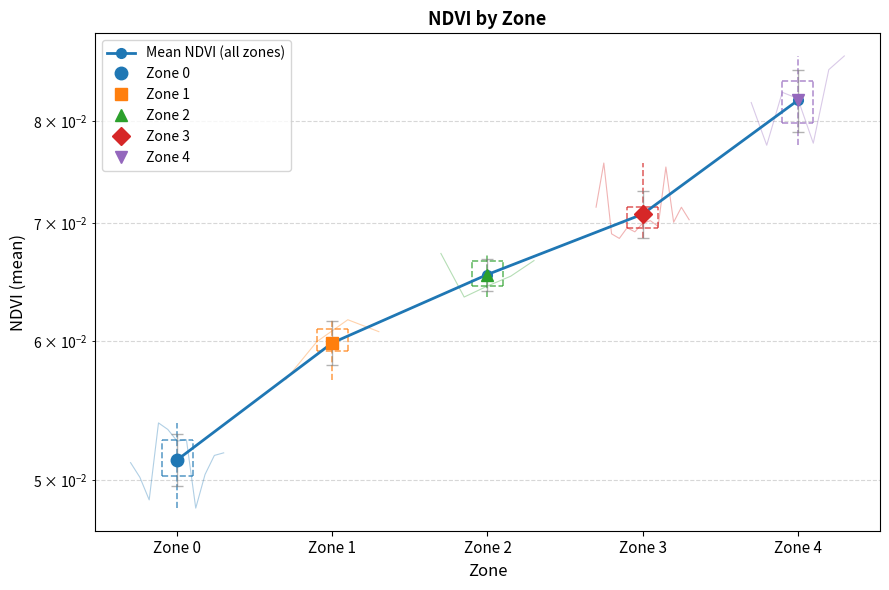

The value at Zone 4 is 0.1. True or false?

True